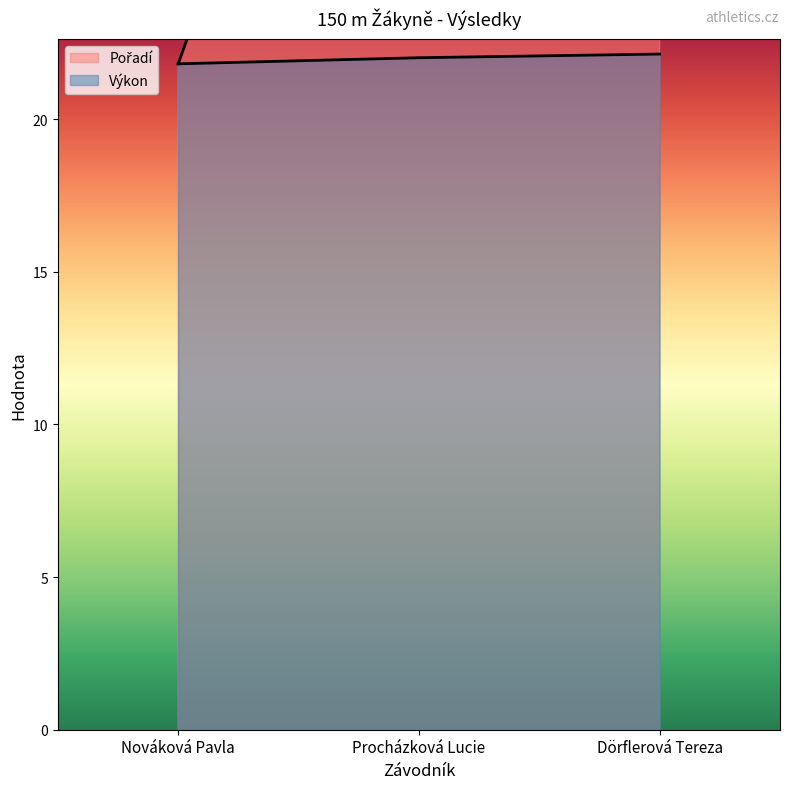

The Výkon series shows 21.8 at Nováková Pavla. True or false?

True